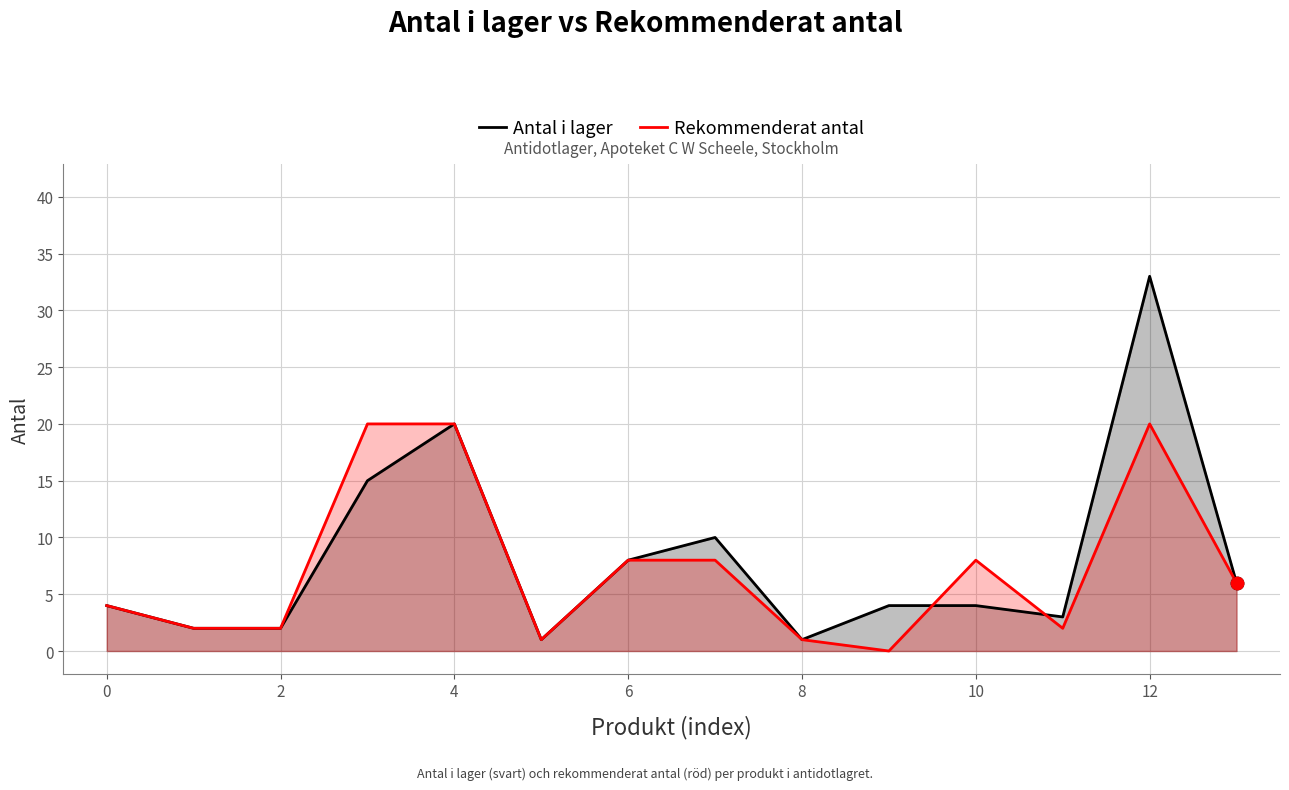

Which series contains the highest Y value?

Antal i lager